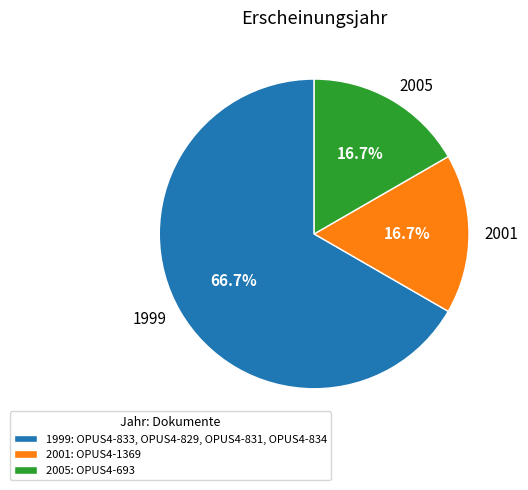

How many slices are in this pie chart?

3